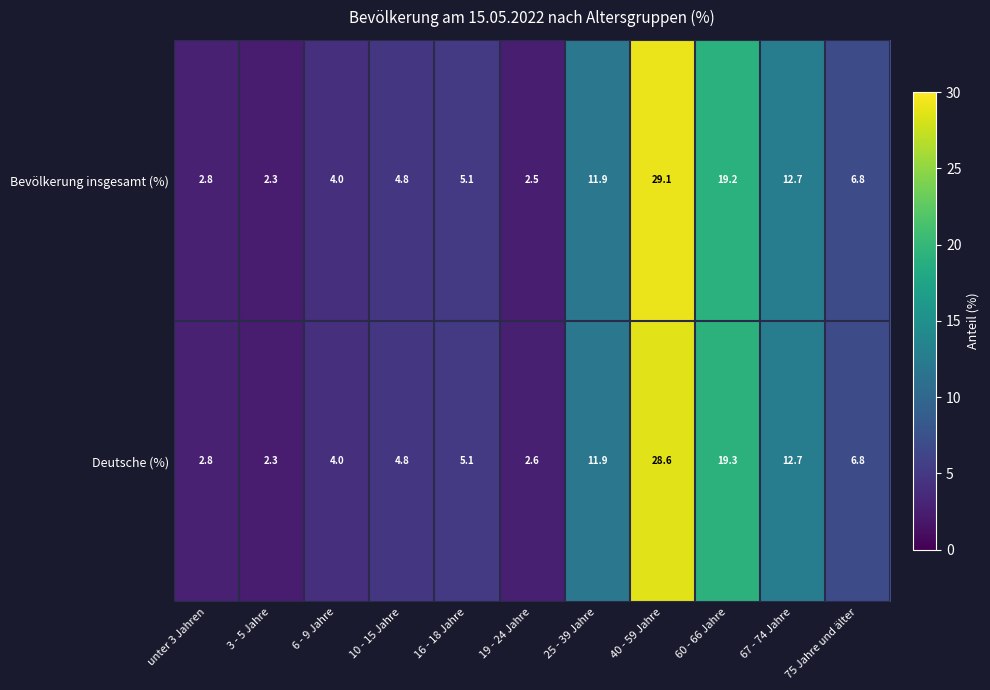

Which category has the highest value across all series?

40 - 59 Jahre